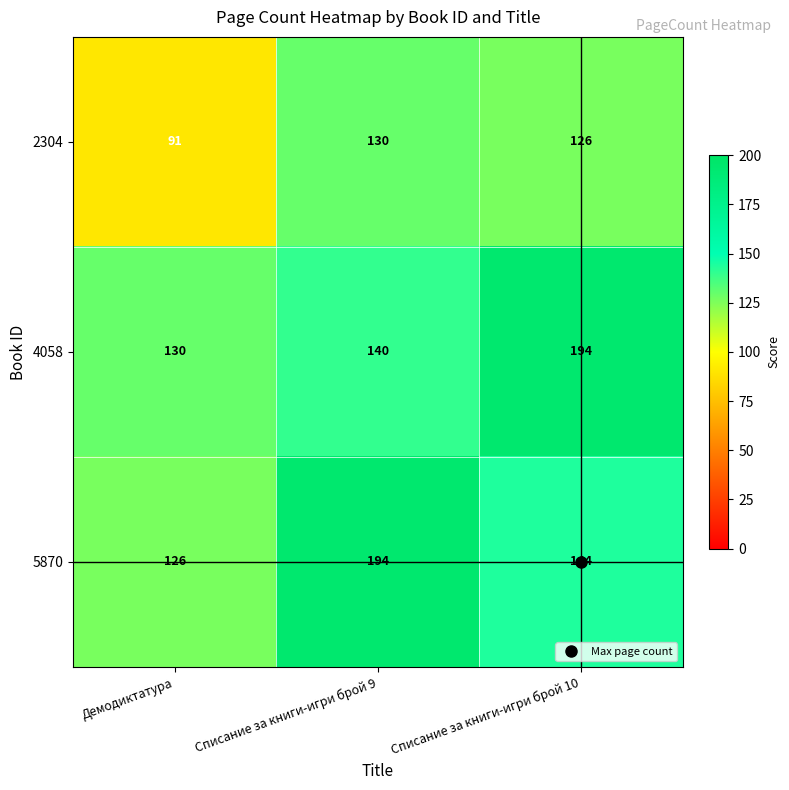

Count the 5870 values in the range 126 to 194.

3